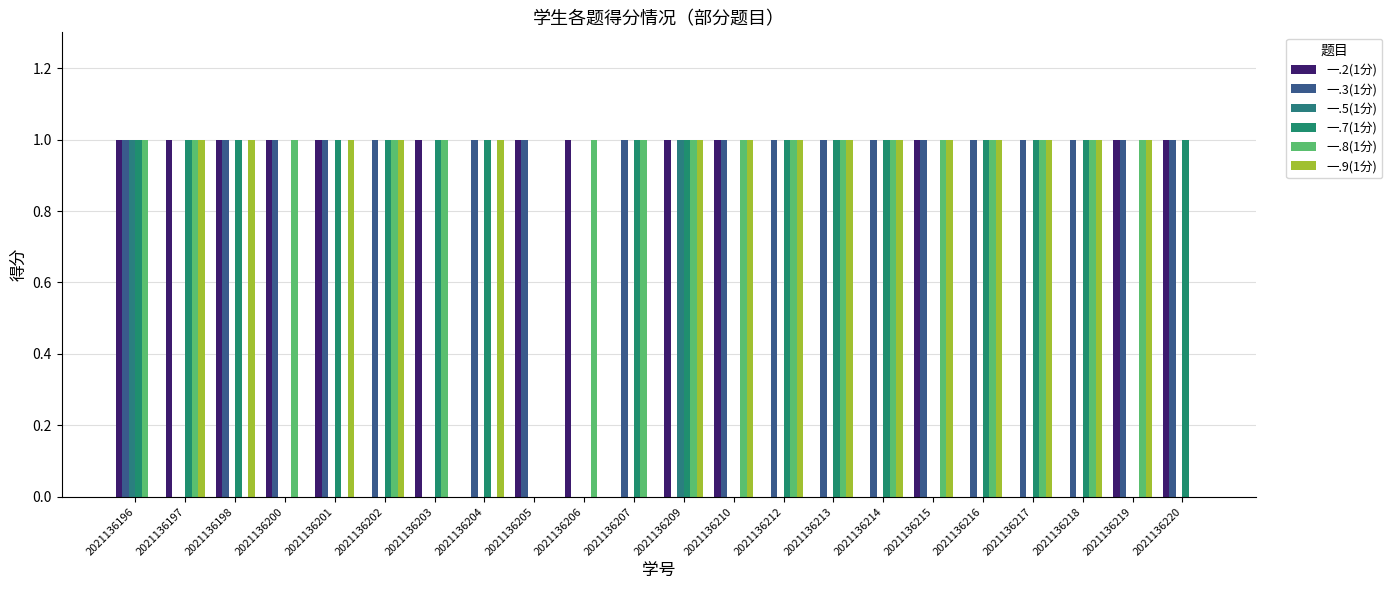

What is the sum of all 一.5(1分) values?

2